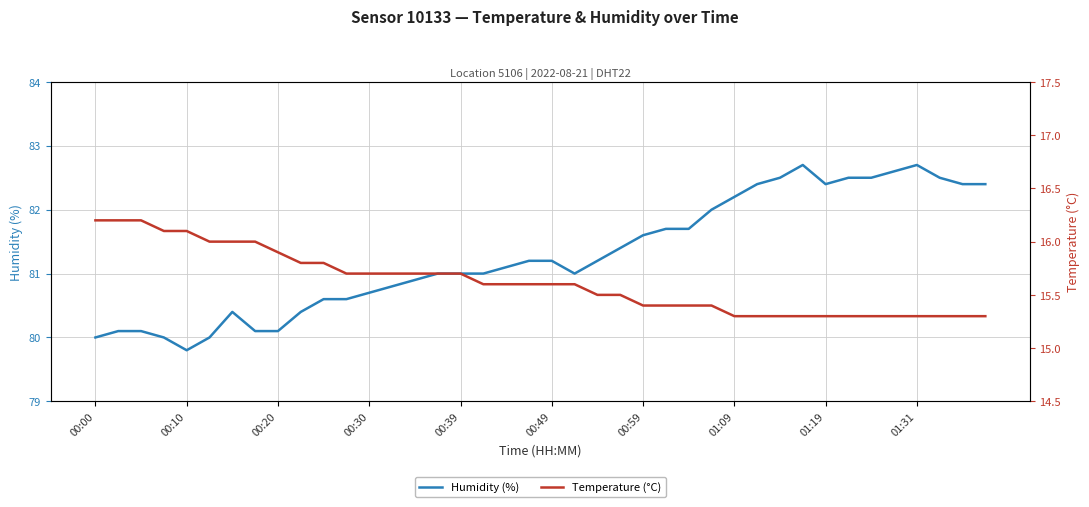

What is the average value of the Humidity (%) series?

81.3